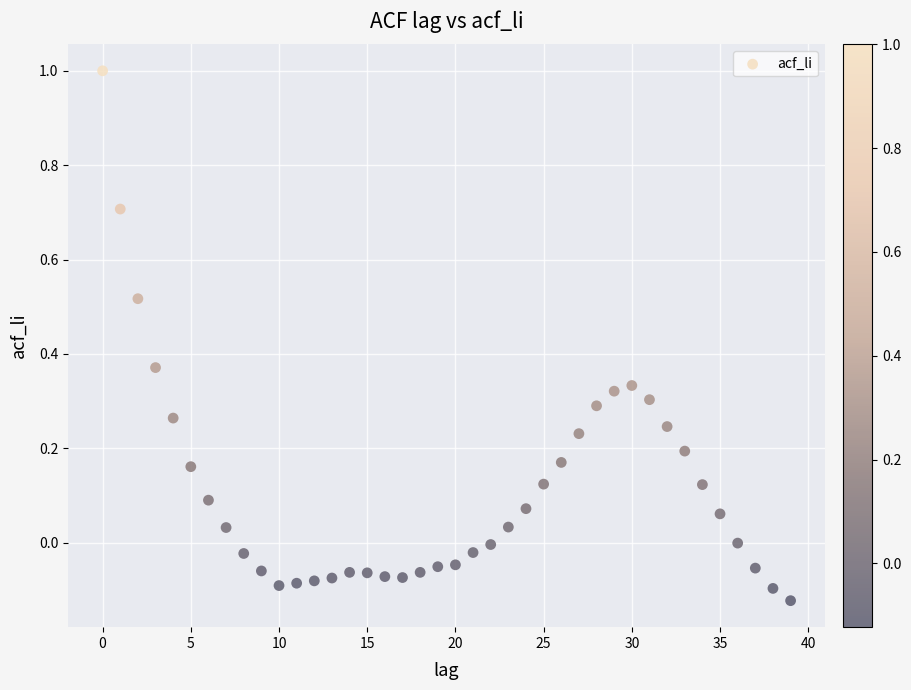

What is the range of Y values (max minus min)?

1.1